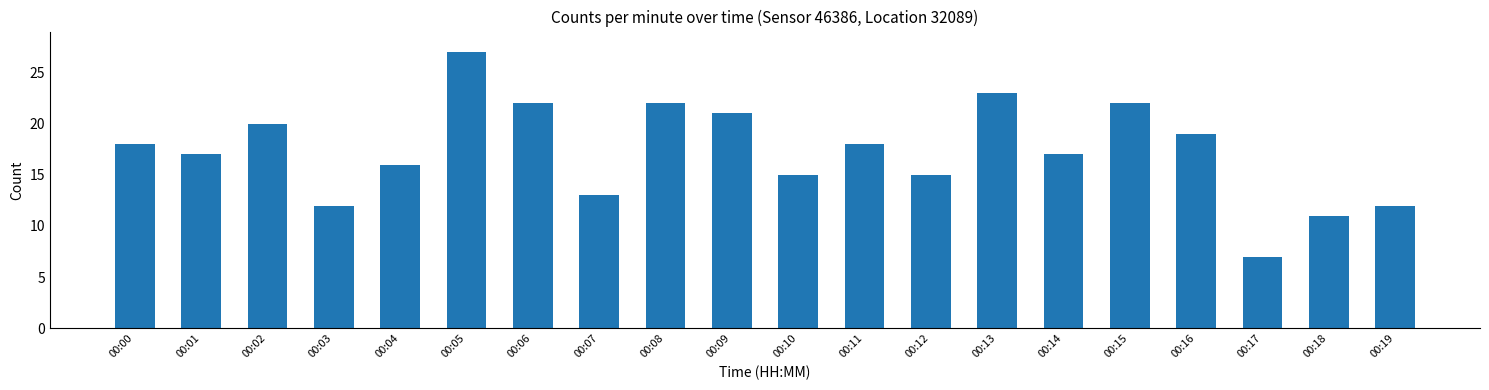

The value at 00:19 is 4. True or false?

False